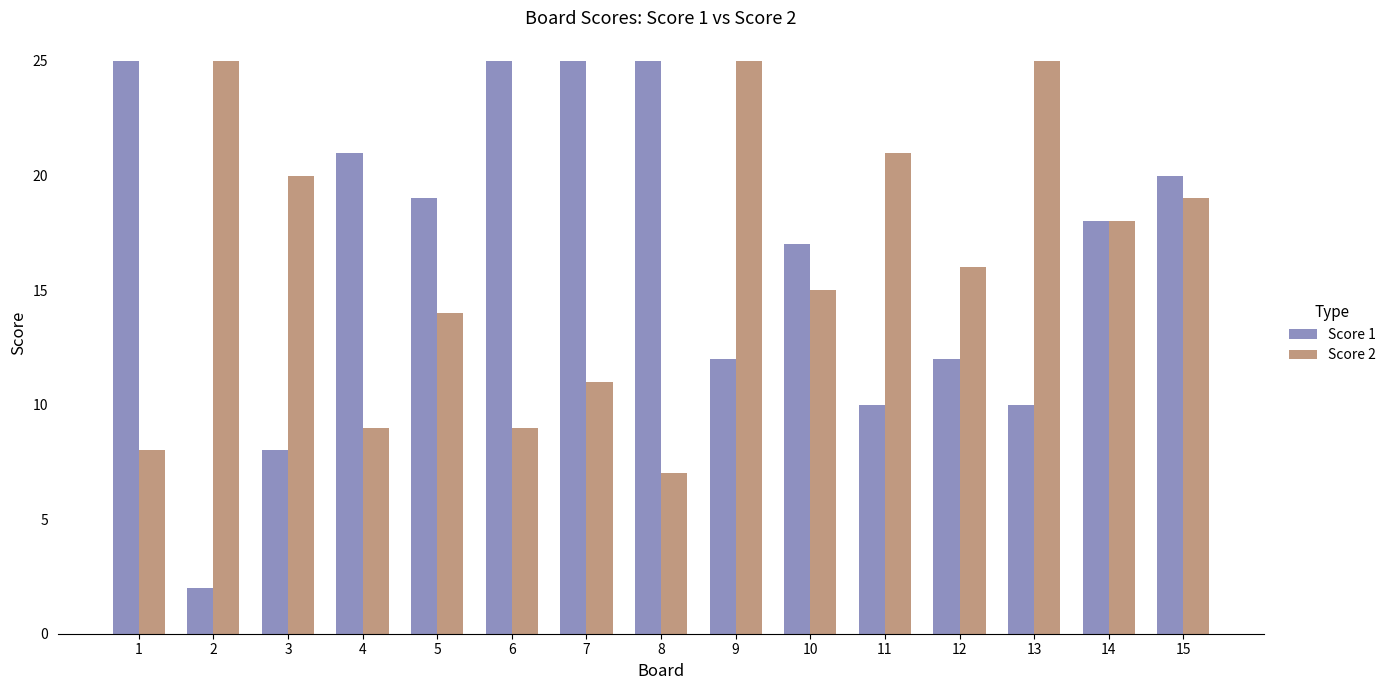

What are all the series names shown in the legend?

Score 1, Score 2